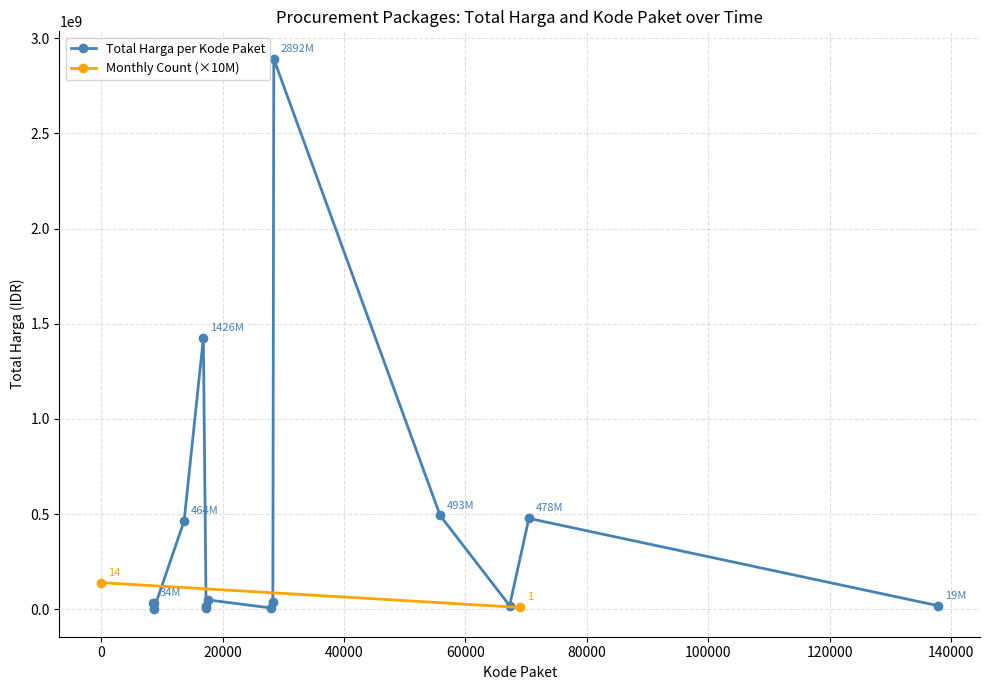

Between 2021-11-05 and 2021-11-11, which series saw the biggest shift?

Total Harga (in millions)